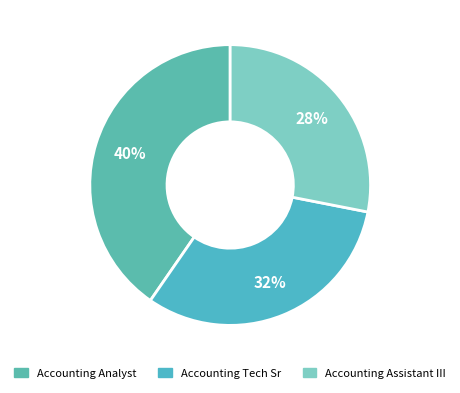

Do Accounting Tech Sr and Accounting Assistant III together represent more than half of the pie?

Yes